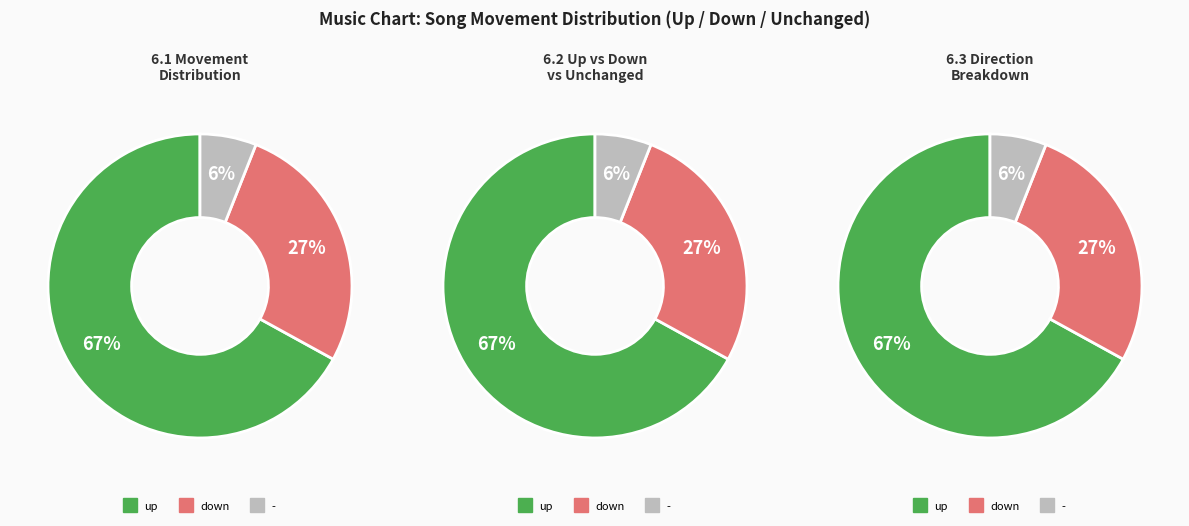

What is the total percentage of down and up?

94.0%